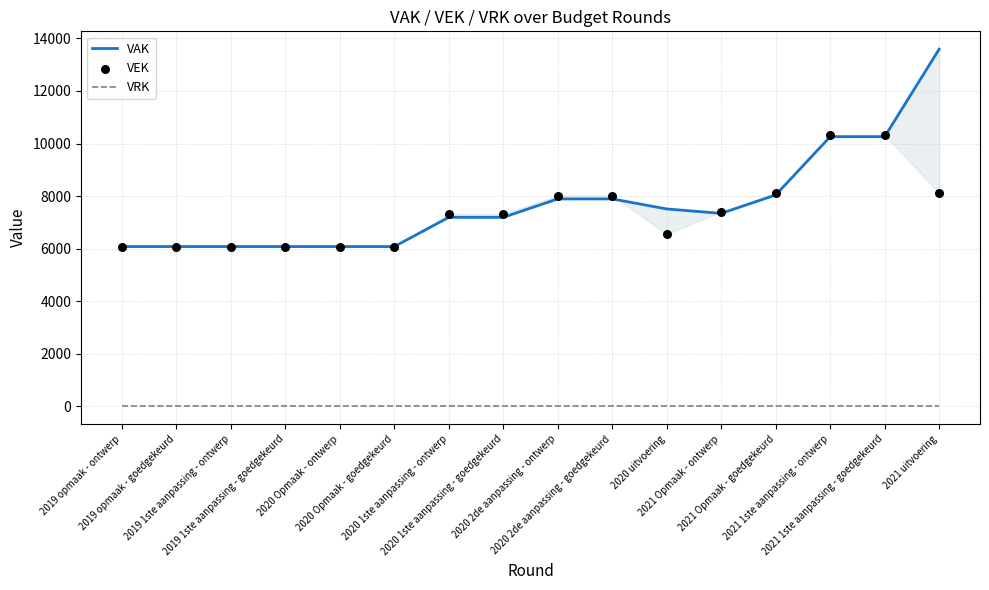

What is the total value across all series at 2020 1ste aanpassing - ontwerp?

14510